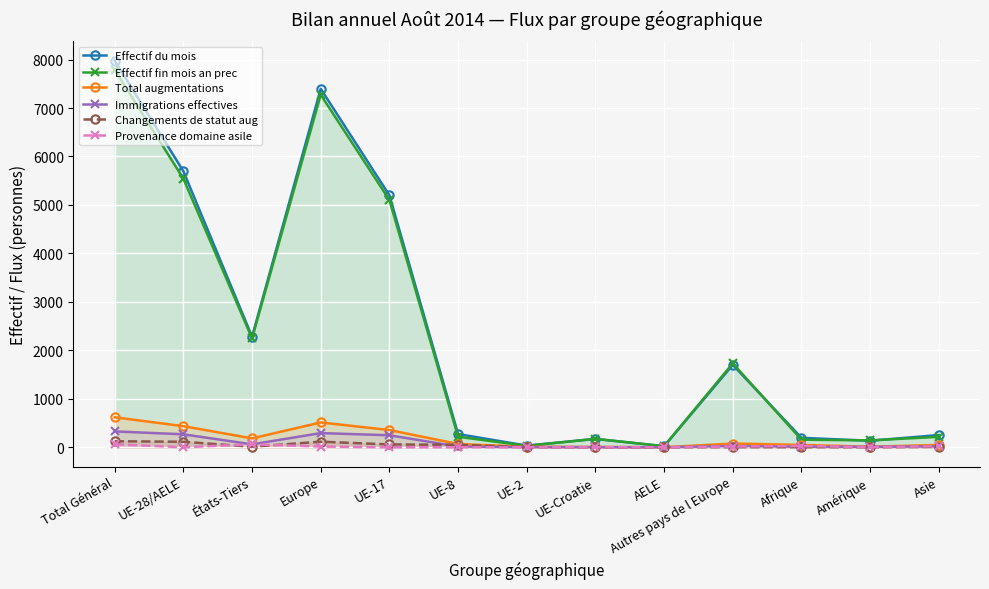

At which category is the sum across all series the highest?

Total Général